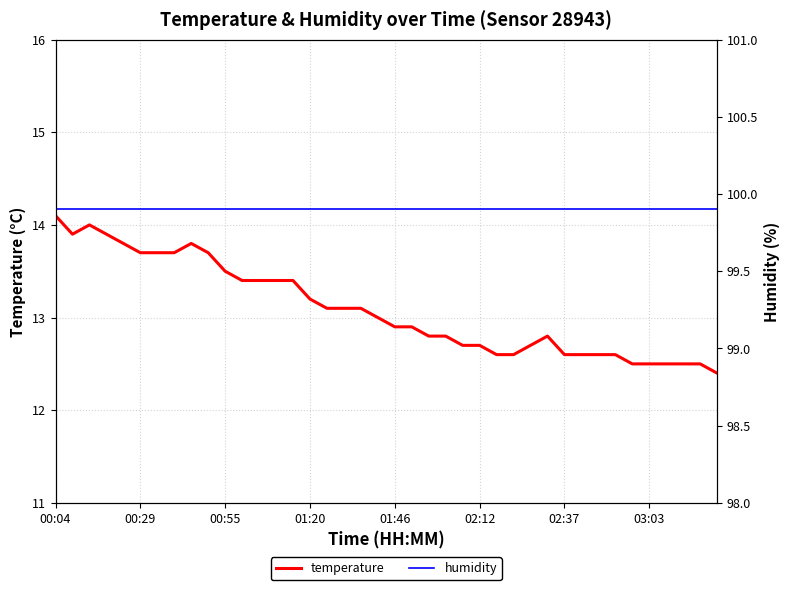

What is the smallest value displayed?

12.4